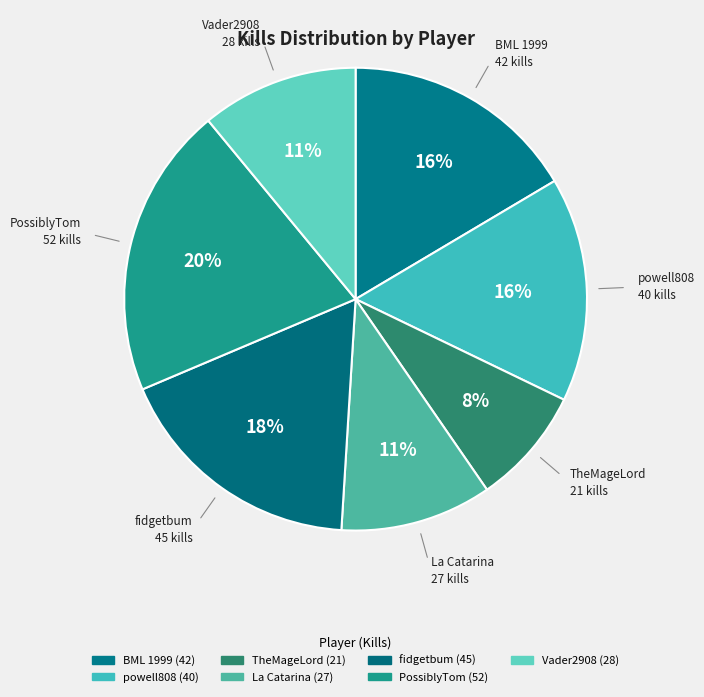

Rank the categories by value from lowest to highest.

TheMageLord, La Catarina, Vader2908, powell808, BML 1999, fidgetbum, PossiblyTom